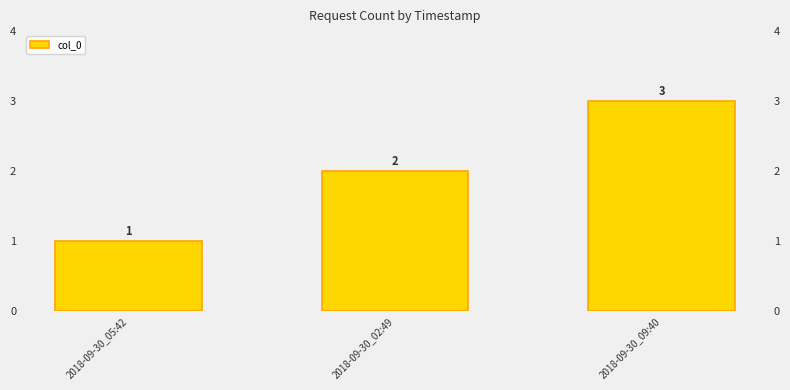

What is the difference between the maximum and minimum values?

2